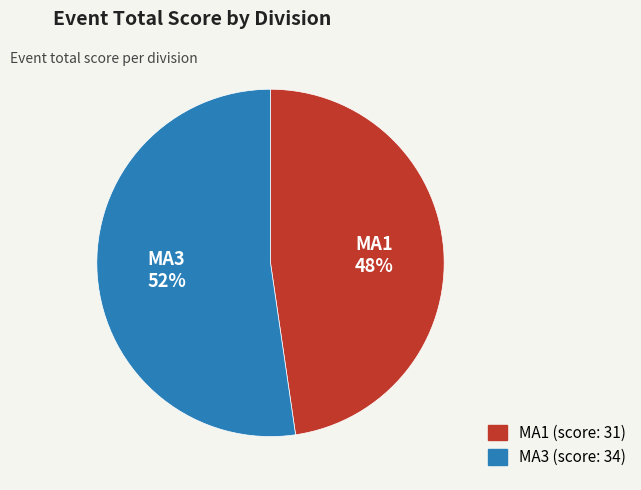

How many slices are in this pie chart?

2